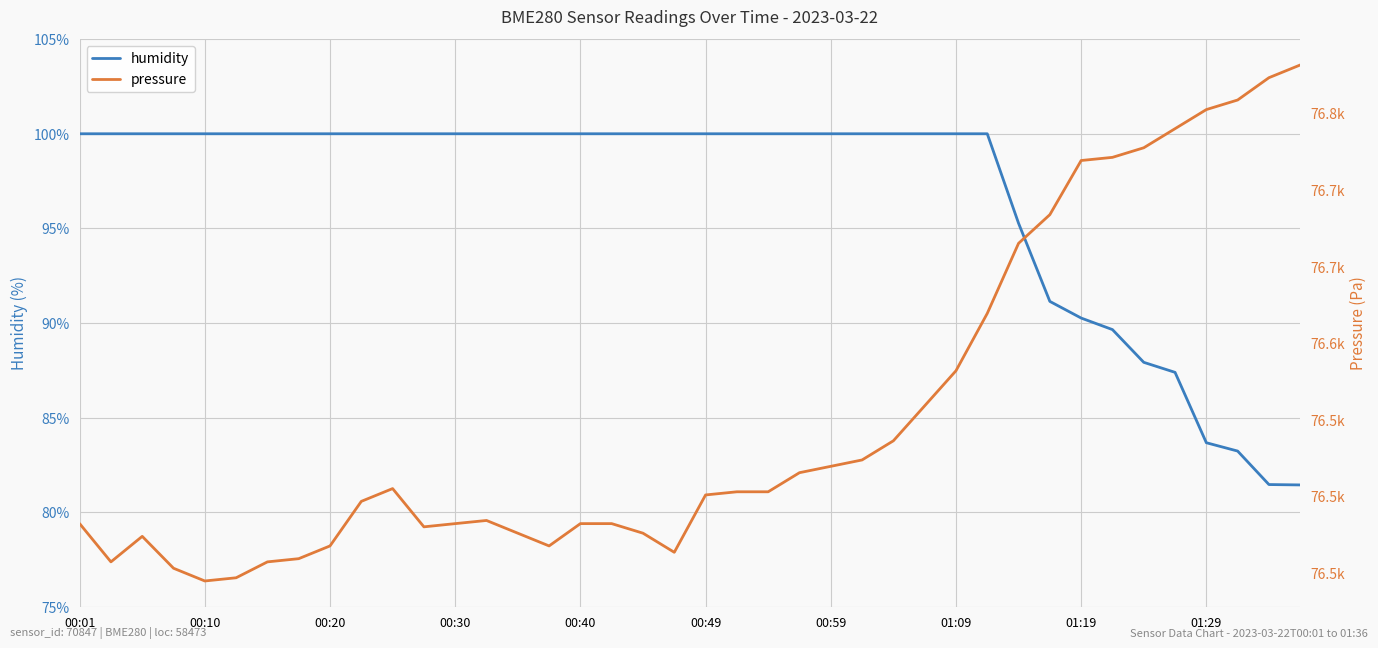

Reading right to left, what are all the values shown in this chart?

humidity: 81.4	81.5	83.2	83.7	87.4	87.9	89.7	90.3	91.1	95.3	100.0	100.0	100.0	100.0	100.0	100.0	100.0	100.0	100.0	100.0	100.0	100.0	100.0	100.0	100.0	100.0	100.0	100.0	100.0	100.0	100.0	100.0	100.0	100.0	100.0	100.0	100.0	100.0	100.0	100.0
pressure: 76781.6	76773.3	76758.7	76752.5	76740.0	76727.5	76721.3	76719.2	76683.9	76665.2	76619.4	76582.0	76559.1	76536.2	76523.8	76519.6	76515.4	76503.0	76503.0	76500.9	76463.5	76475.9	76482.2	76482.2	76467.6	76475.9	76484.2	76482.2	76480.1	76505.1	76496.7	76467.6	76459.3	76457.2	76446.8	76444.8	76453.1	76473.9	76457.2	76482.2